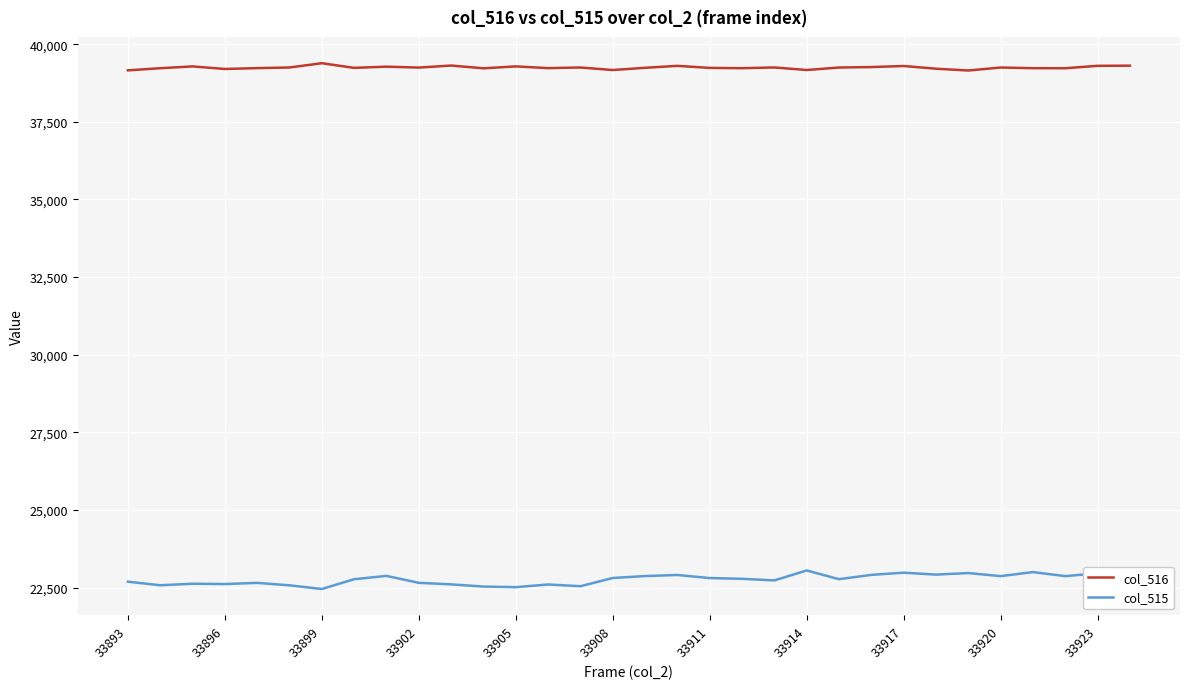

Rank the series by their maximum value, from highest to lowest.

col_516, col_515